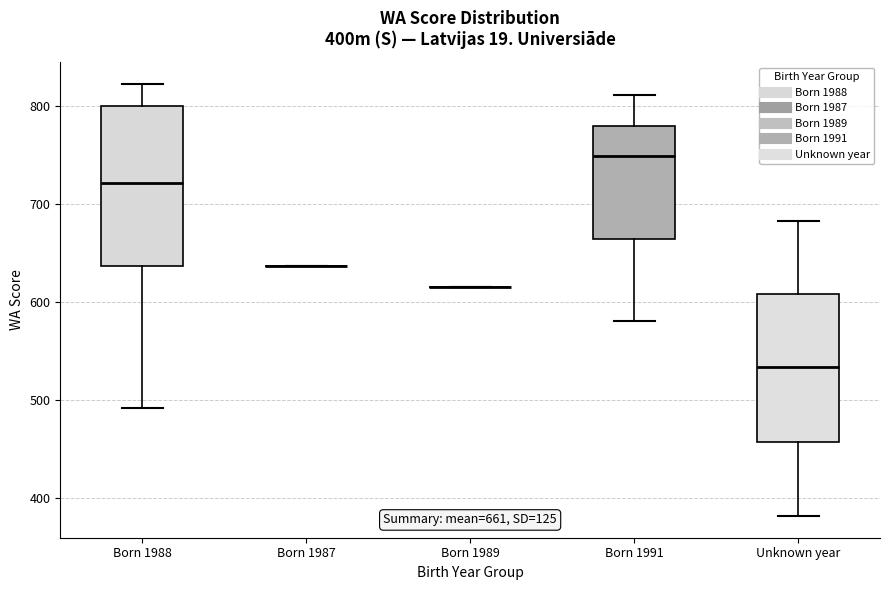

Comparing the boxes themselves (not the whiskers), which one is the tallest?

Born 1988